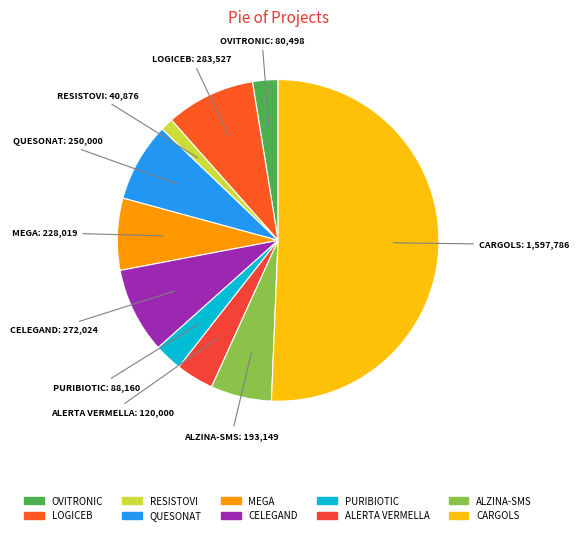

Between ALZINA-SMS and ALERTA VERMELLA, which is larger?

ALZINA-SMS